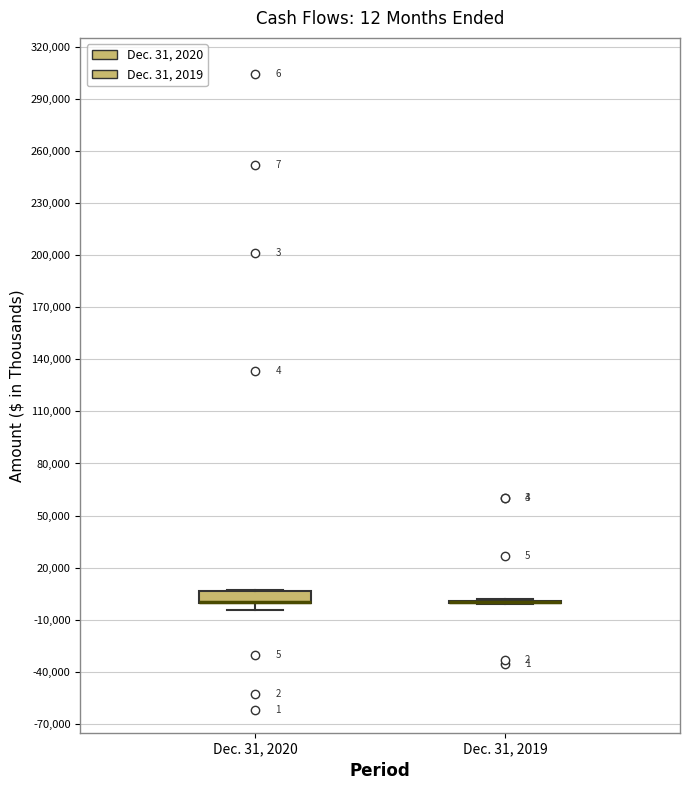

Which box is the tallest, from its lower edge to its upper edge?

Dec. 31, 2020